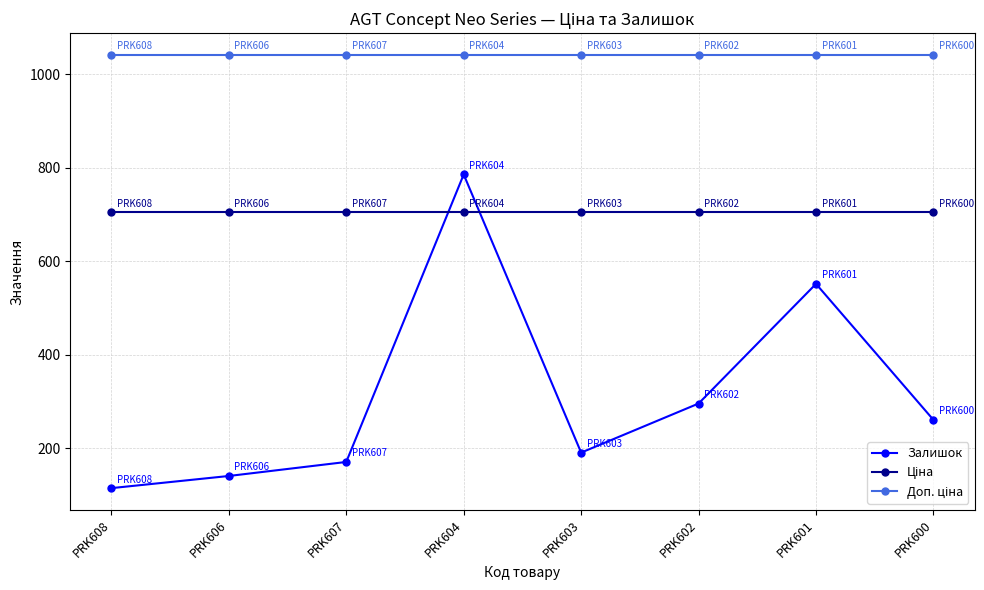

What value does the Залишок series have at PRK602?

296.0